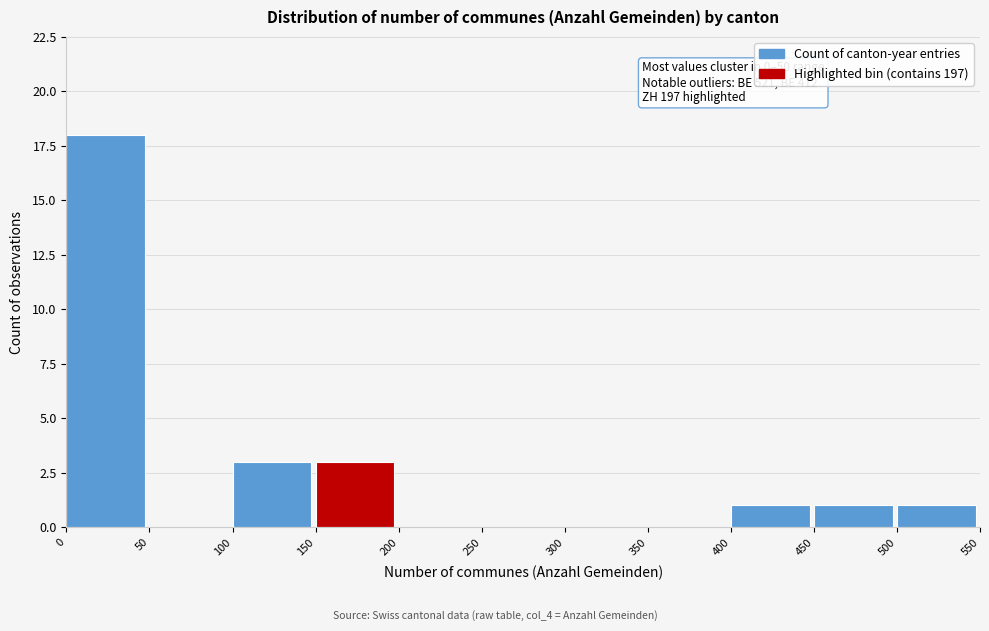

Over which range of the x-axis is the bar tallest?

0 to 50